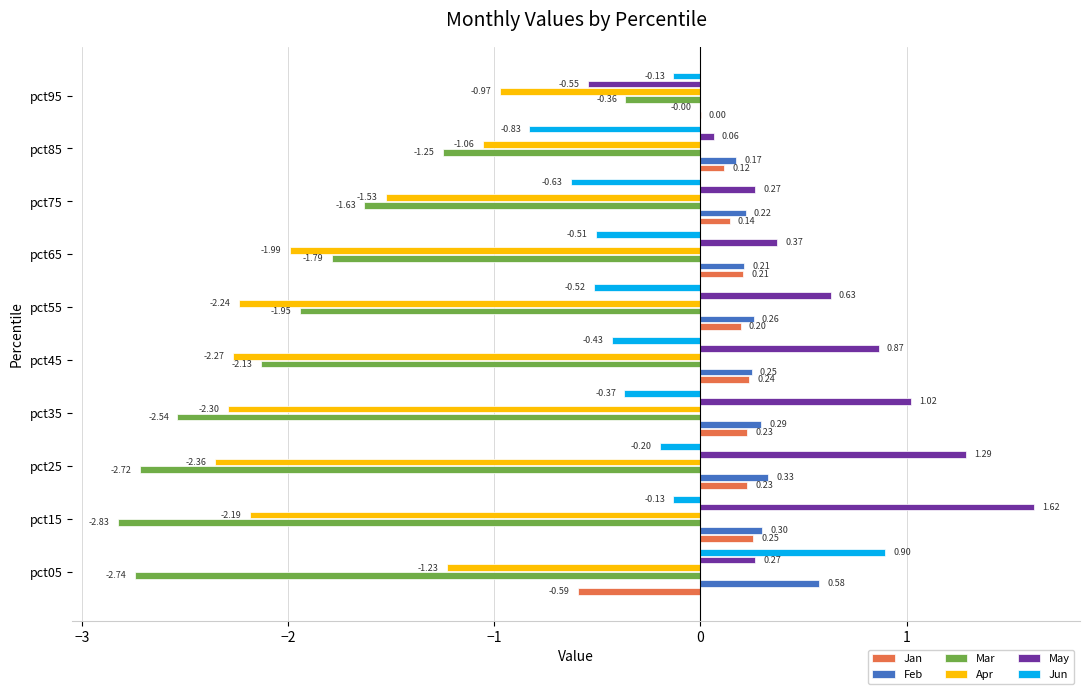

What is the total value across all series at pct65?

-3.5